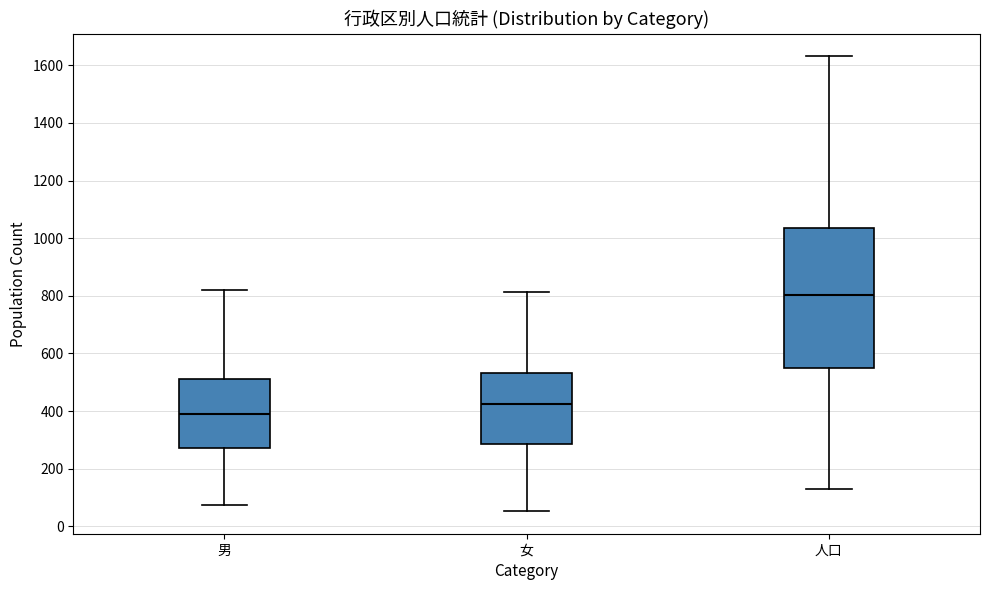

Comparing the boxes themselves (not the whiskers), which one is the tallest?

人口